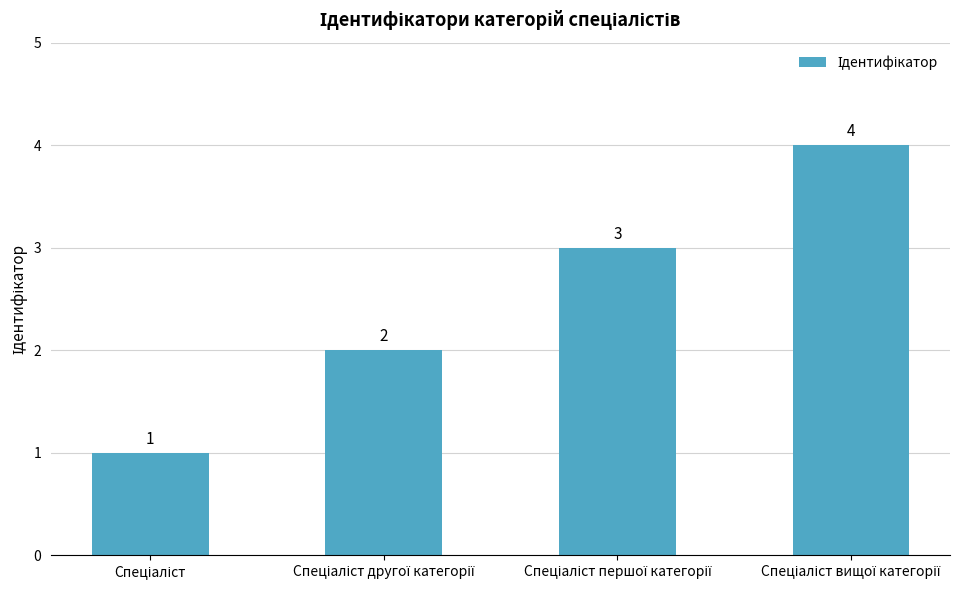

What is the sum of all values?

10